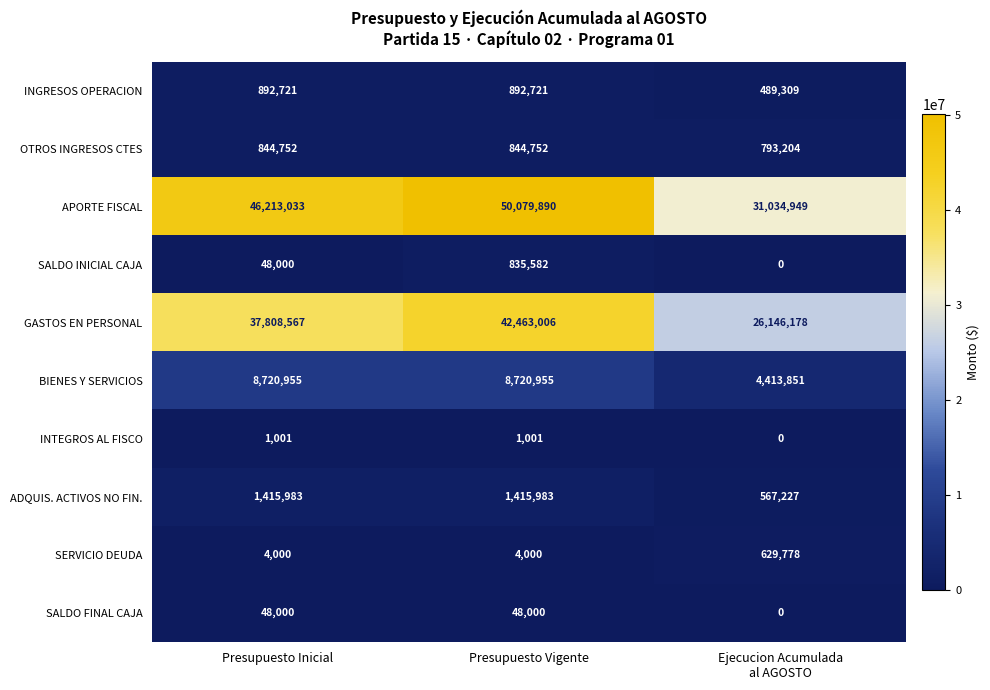

How many distinct data groups are displayed?

10